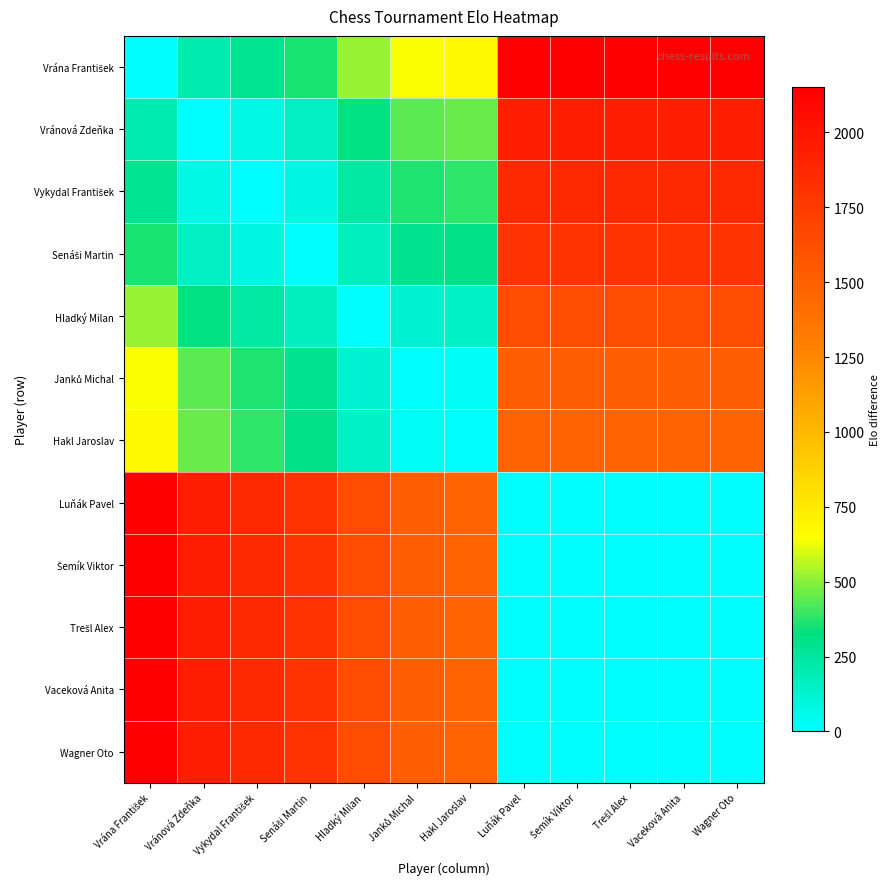

At how many categories does at least one series exceed 1709?

9